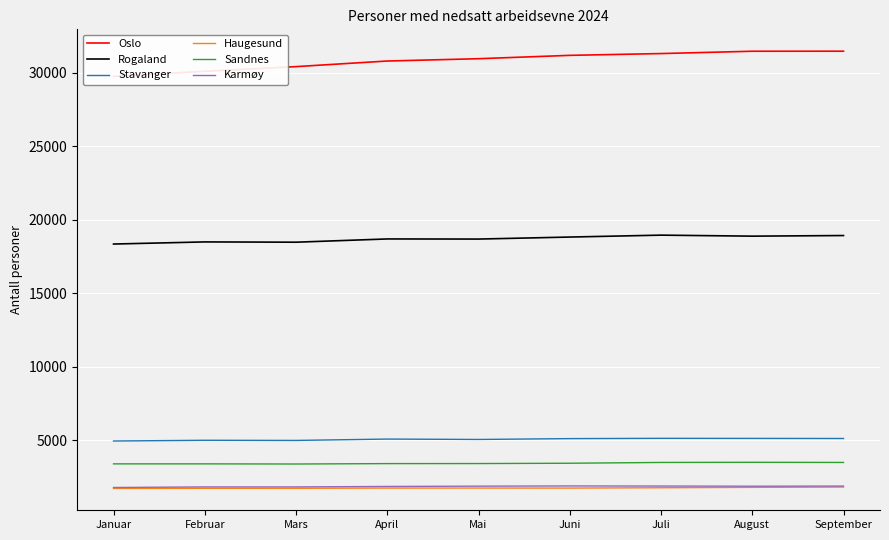

What are all the series names shown in the legend?

Oslo, Rogaland, Stavanger, Haugesund, Sandnes, Karmøy